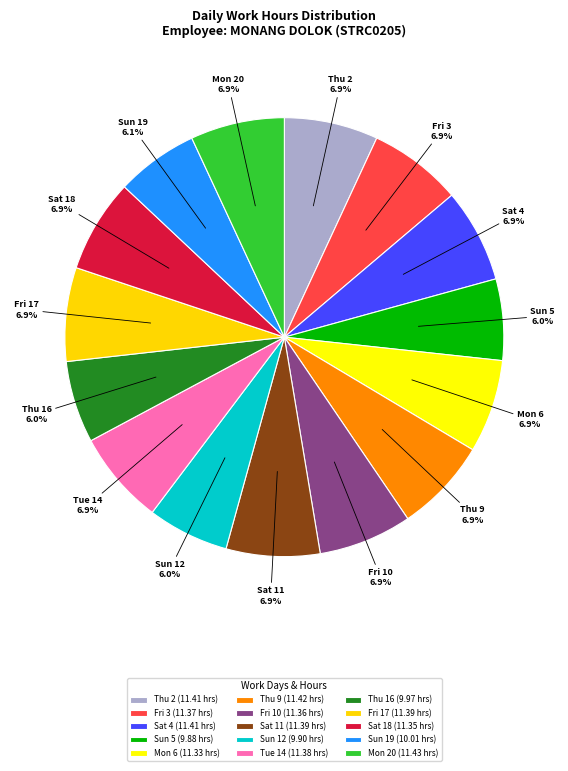

Is it true that Sat 11 is 7% of the pie?

True